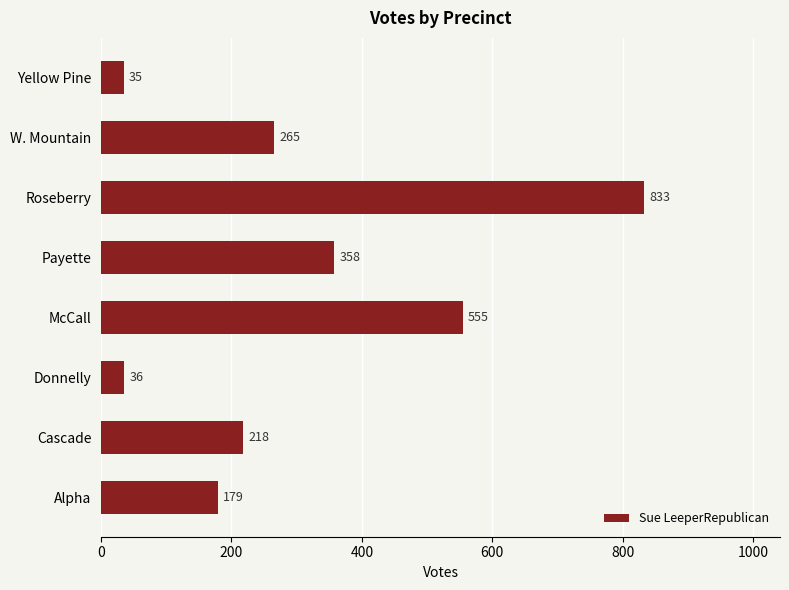

At which label is the value closest to 434?

Payette